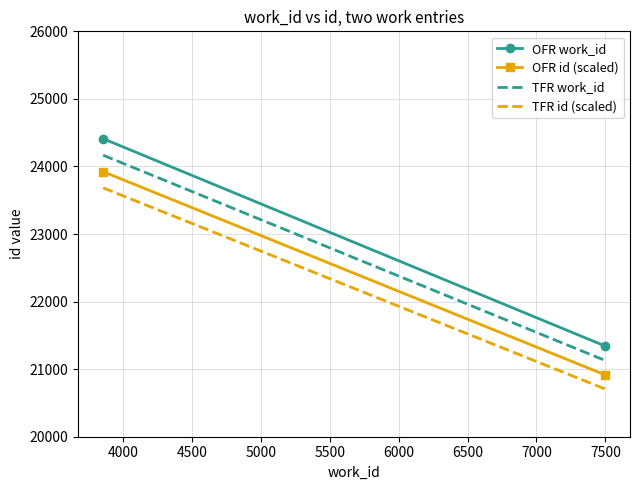

Rank the series at 4000 from lowest to highest value.

TFR id (scaled), OFR id (scaled), TFR work_id, OFR work_id